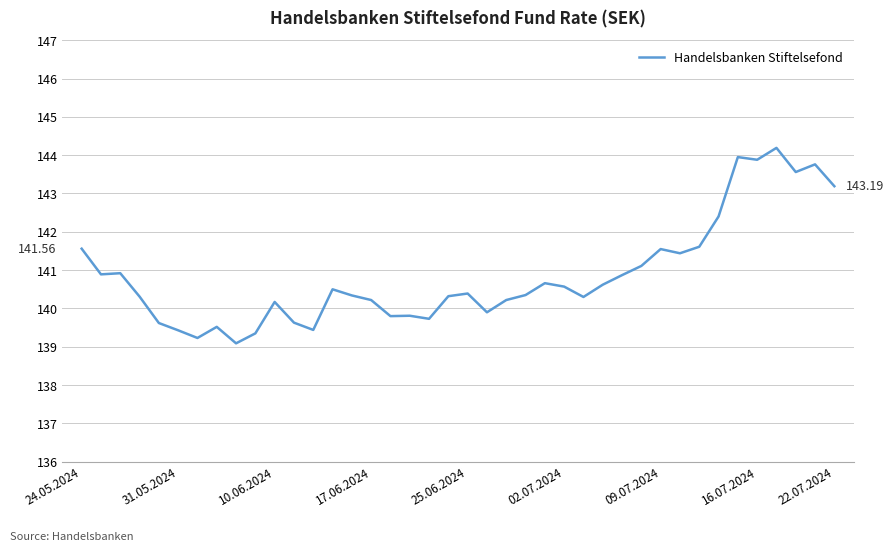

What is the difference between the maximum and minimum values?

5.1